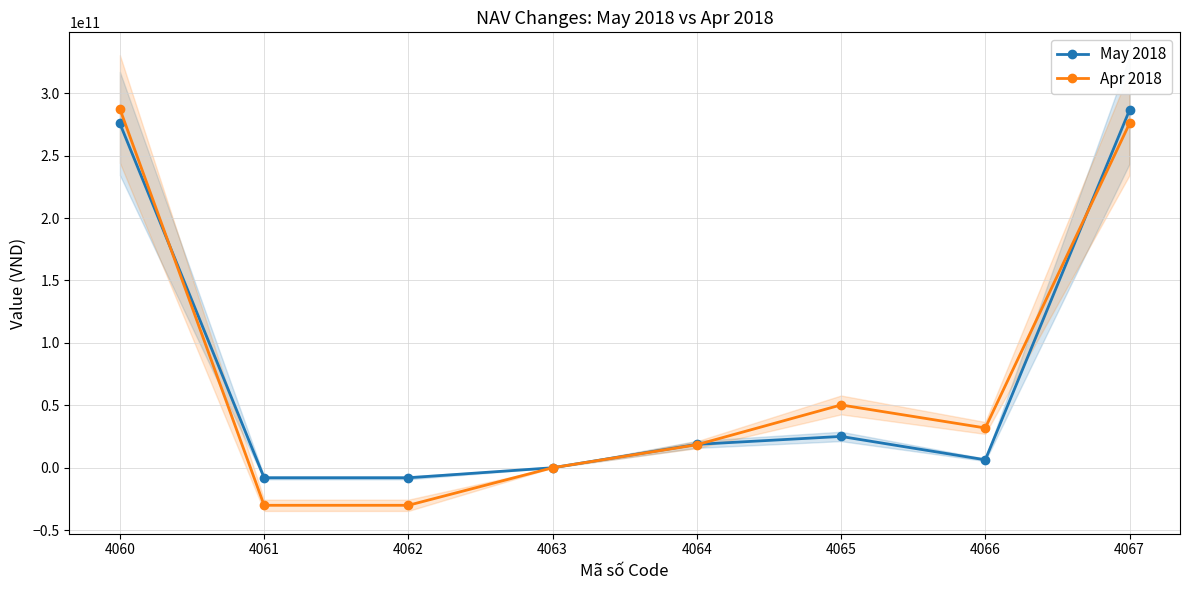

Rank the categories by May 2018 value from highest to lowest.

4067, 4060, 4065, 4064, 4066, 4063, 4061, 4062